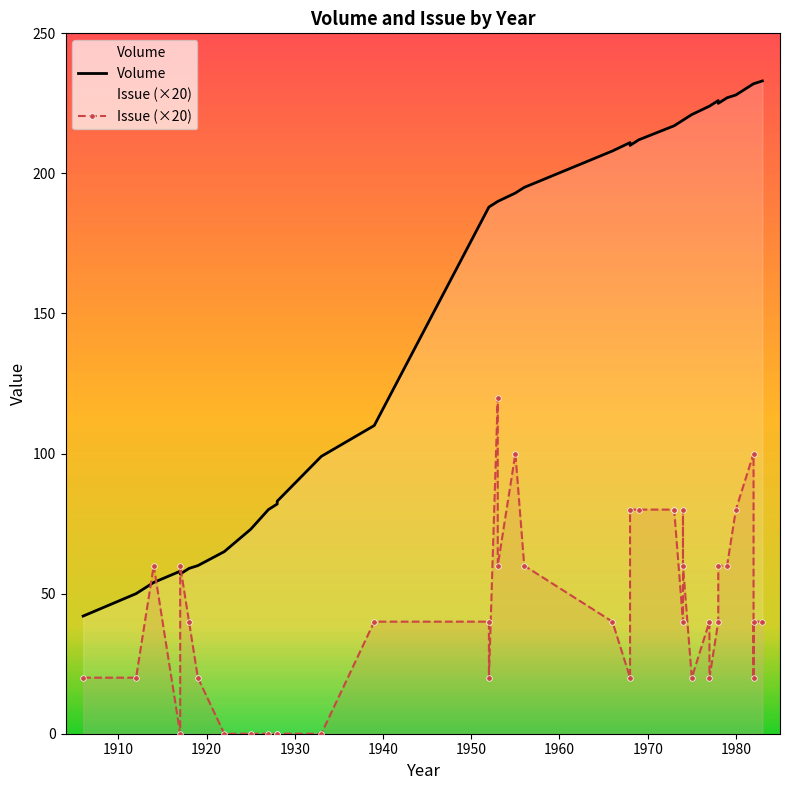

How many Issue (×20) values are between 20 and 60?

24